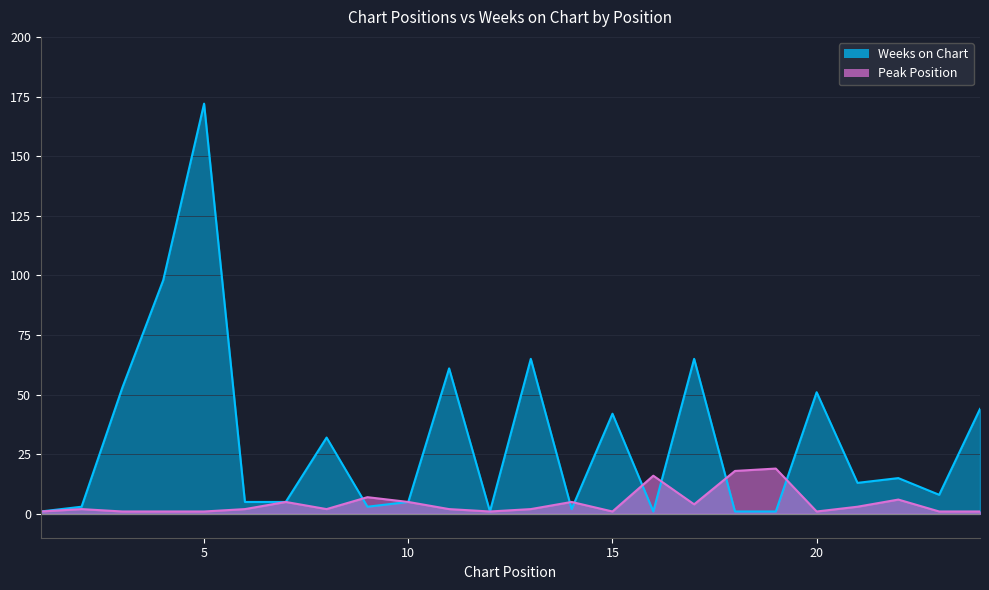

Is it true that Weeks on Chart equals 24 at 15?

False